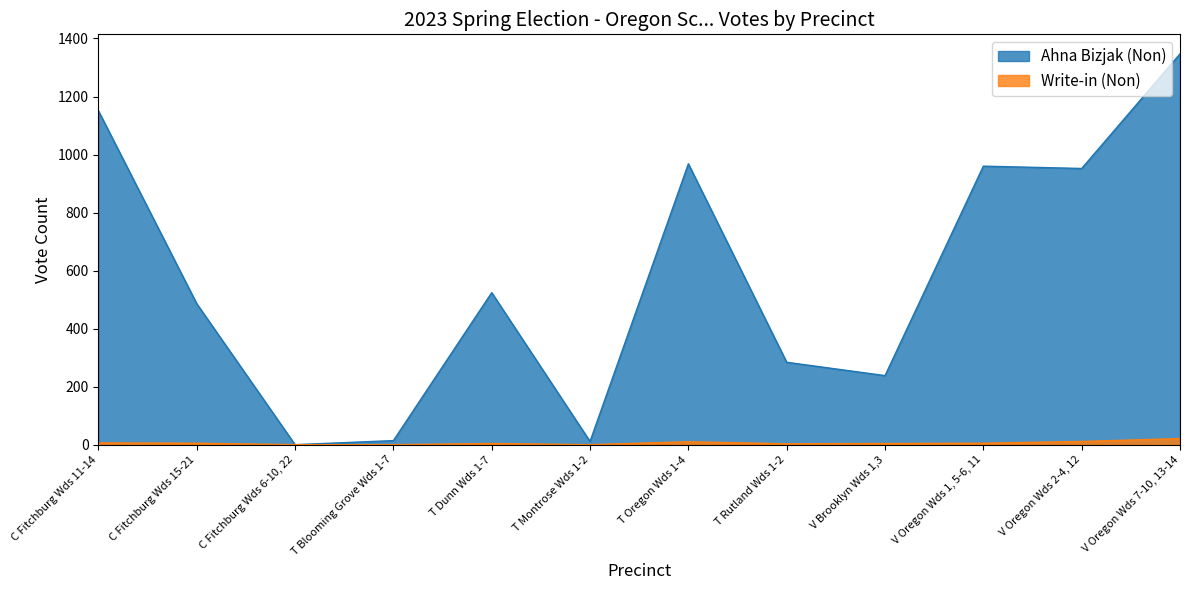

How many values in Ahna Bizjak (Non) are above zero?

11